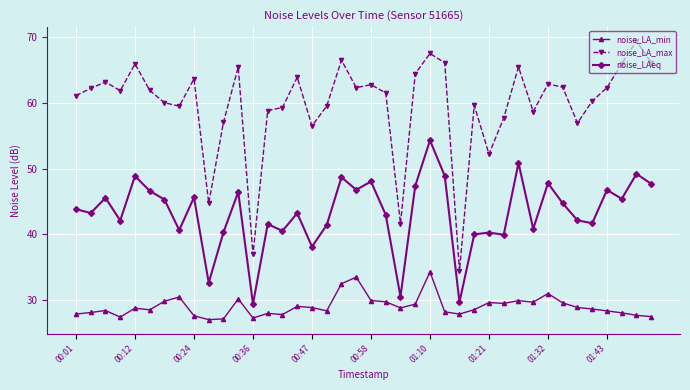

List the series in order of their peak value, lowest first.

noise_LA_min, noise_LAeq, noise_LA_max